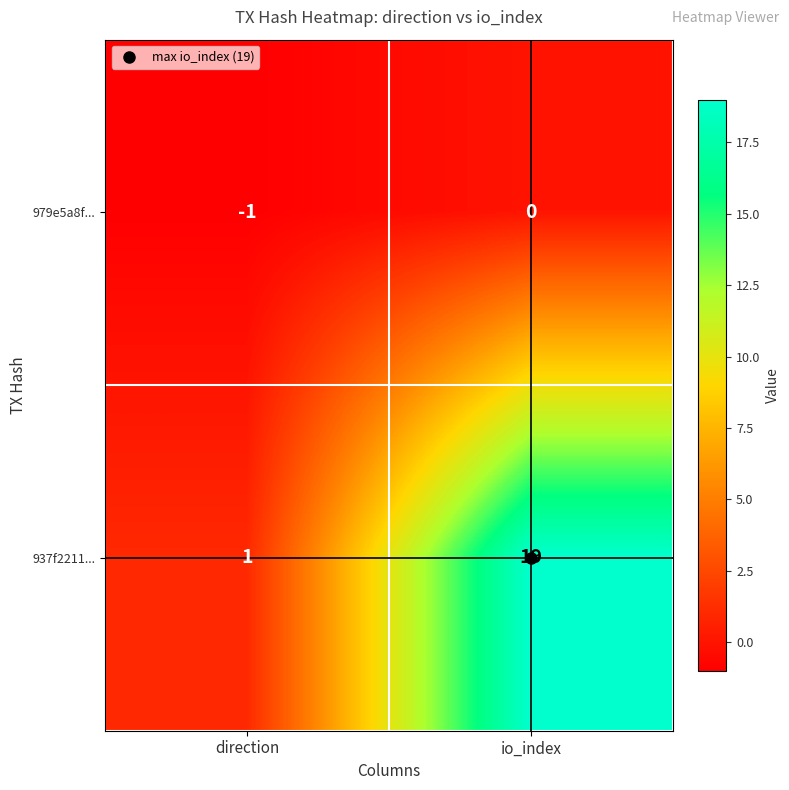

What is the minimum value shown in the chart?

-1